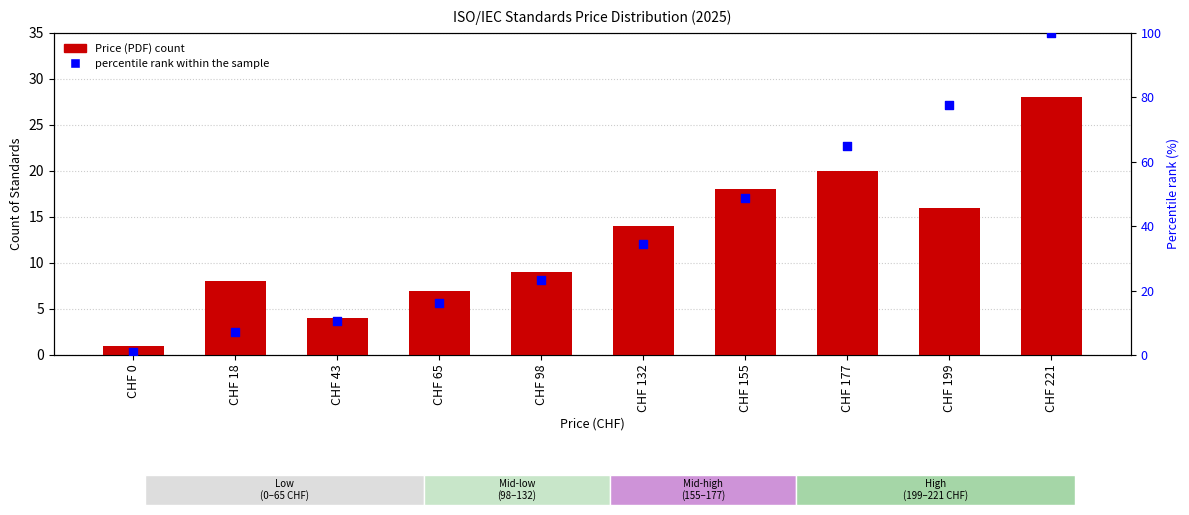

Which series has the largest Y range (max minus min)?

percentile rank within the sample